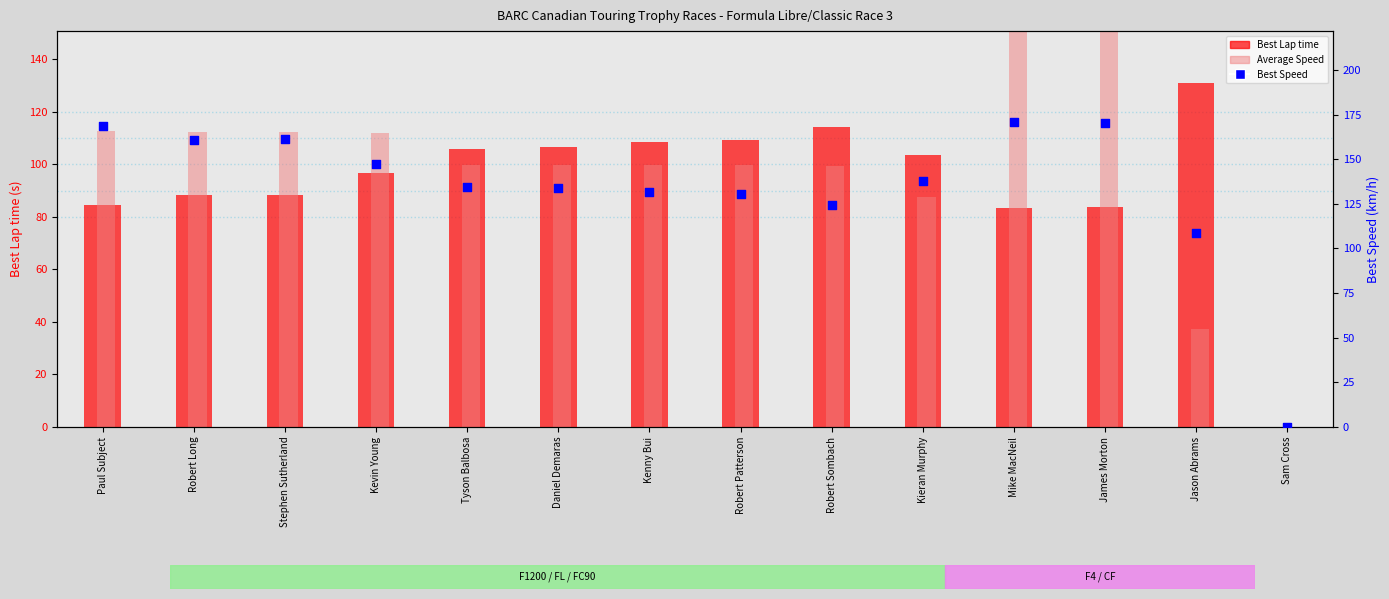

At which category is the sum across all series the highest?

Mike MacNeil